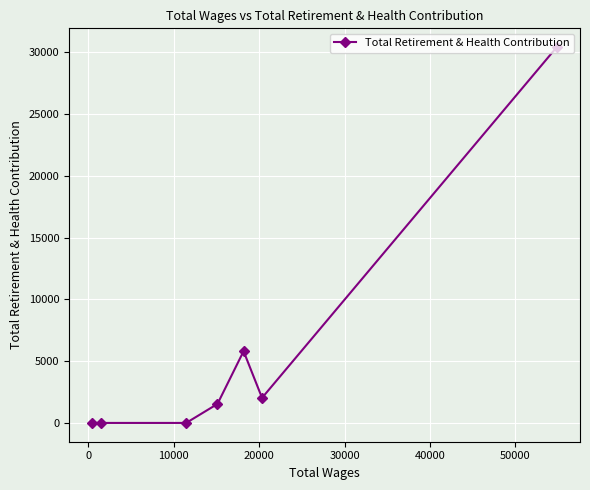

What is the sum of all values?

39811